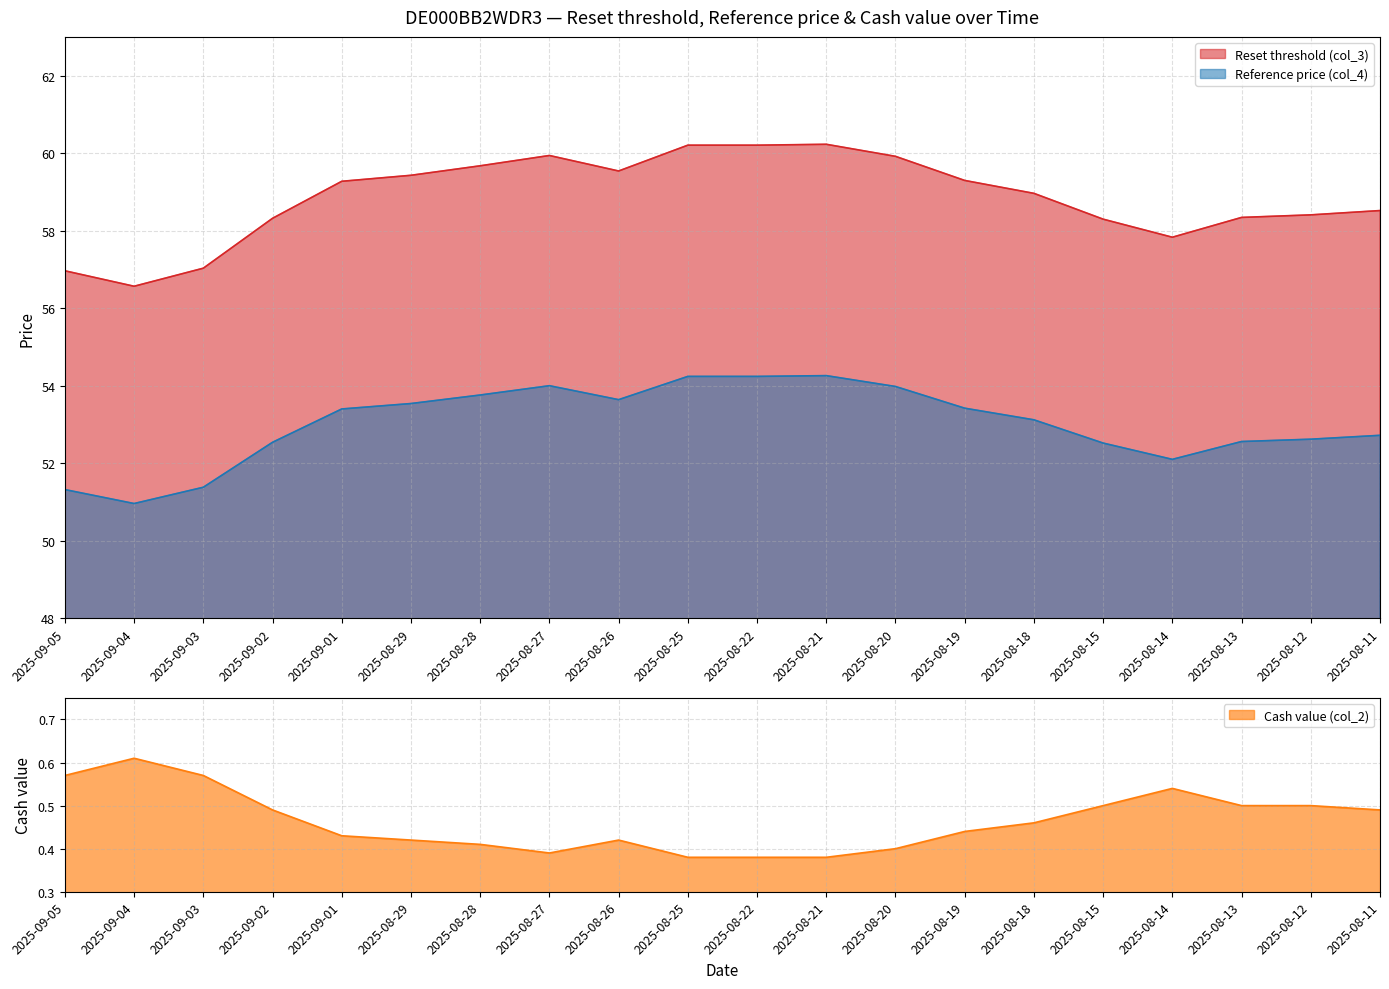

Which series changed the most between 2025-08-28 and 2025-08-18?

Reset threshold (col_3)